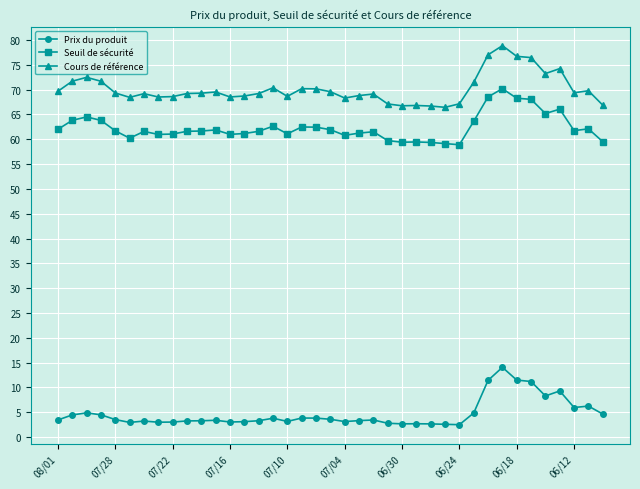

True or false: Prix du produit has more than 0 points higher than both neighbors.

True